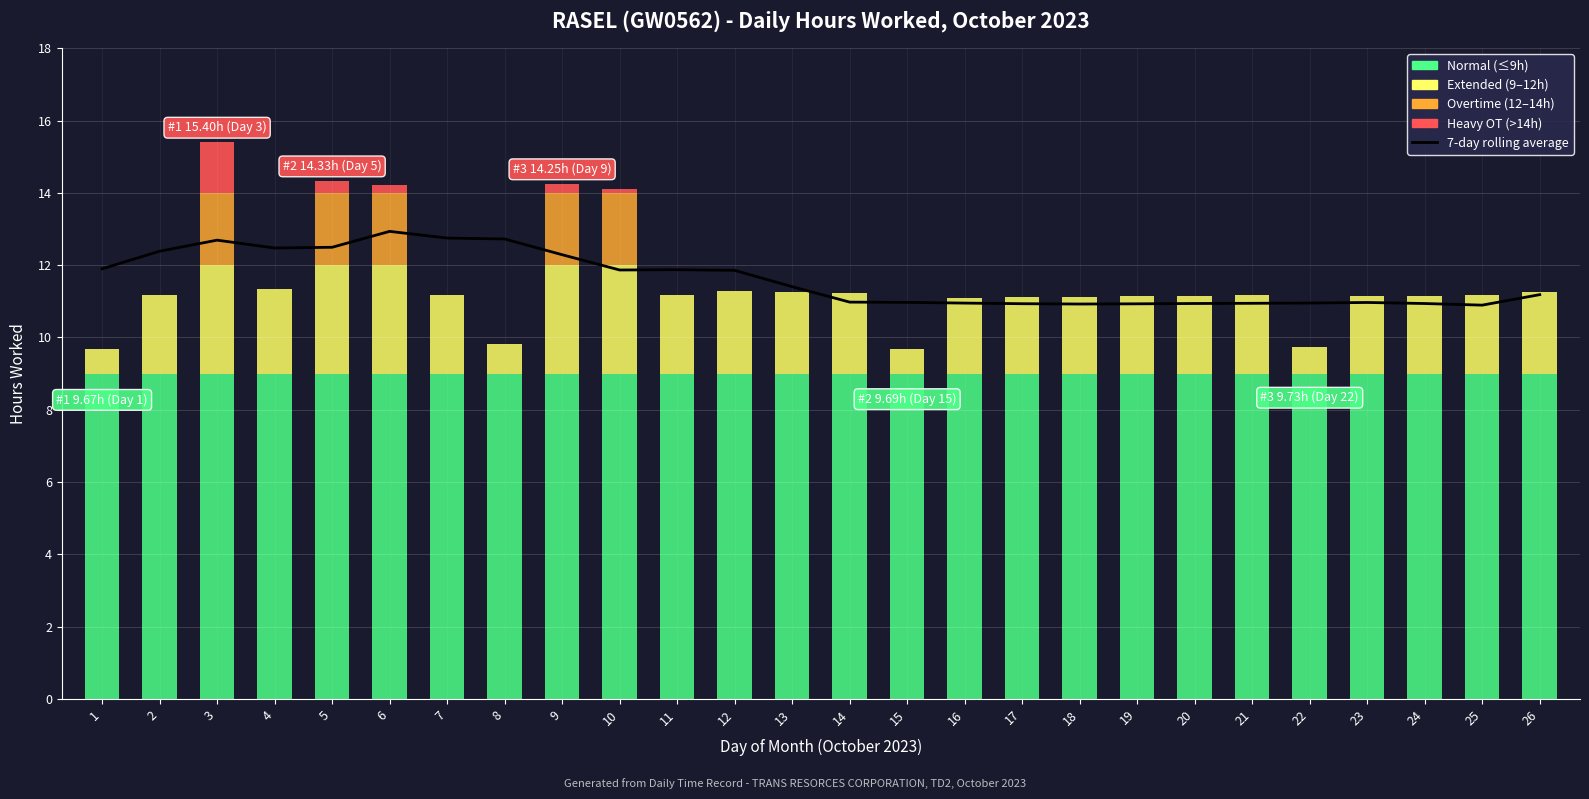

The value at 10 is 5.7. True or false?

False